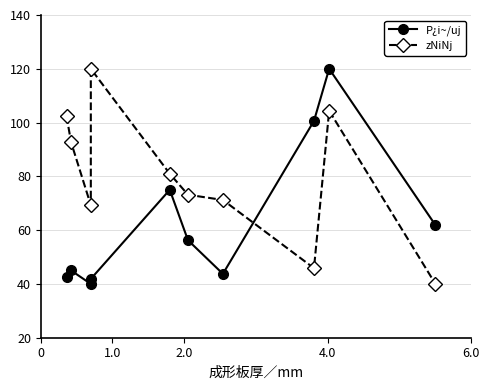

Is the value of zNiNj at 6 greater than the value of P¿i~/uj at 8?

No